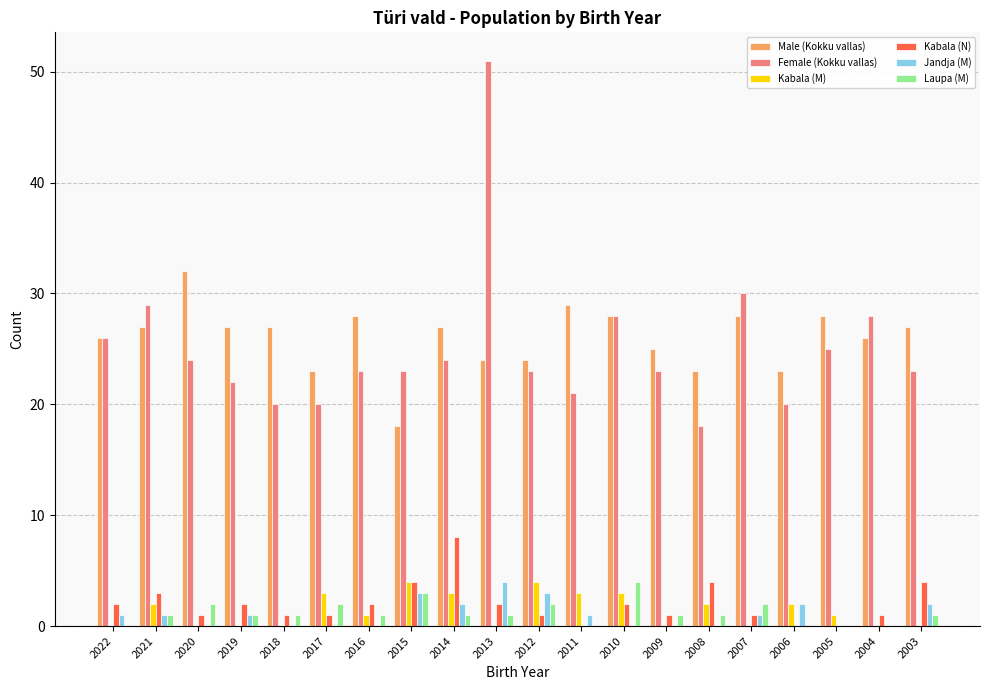

Reading left to right, list all the values displayed in this chart.

Male (Kokku vallas): 26	27	32	27	27	23	28	18	27	24	24	29	28	25	23	28	23	28	26	27
Female (Kokku vallas): 26	29	24	22	20	20	23	23	24	51	23	21	28	23	18	30	20	25	28	23
Kabala (M): 0	2	0	0	0	3	1	4	3	0	4	3	3	0	2	0	2	1	0	0
Kabala (N): 2	3	1	2	1	1	2	4	8	2	1	0	2	1	4	1	0	0	1	4
Jandja (M): 1	1	0	1	0	0	0	3	2	4	3	1	0	0	0	1	2	0	0	2
Laupa (M): 0	1	2	1	1	2	1	3	1	1	2	0	4	1	1	2	0	0	0	1